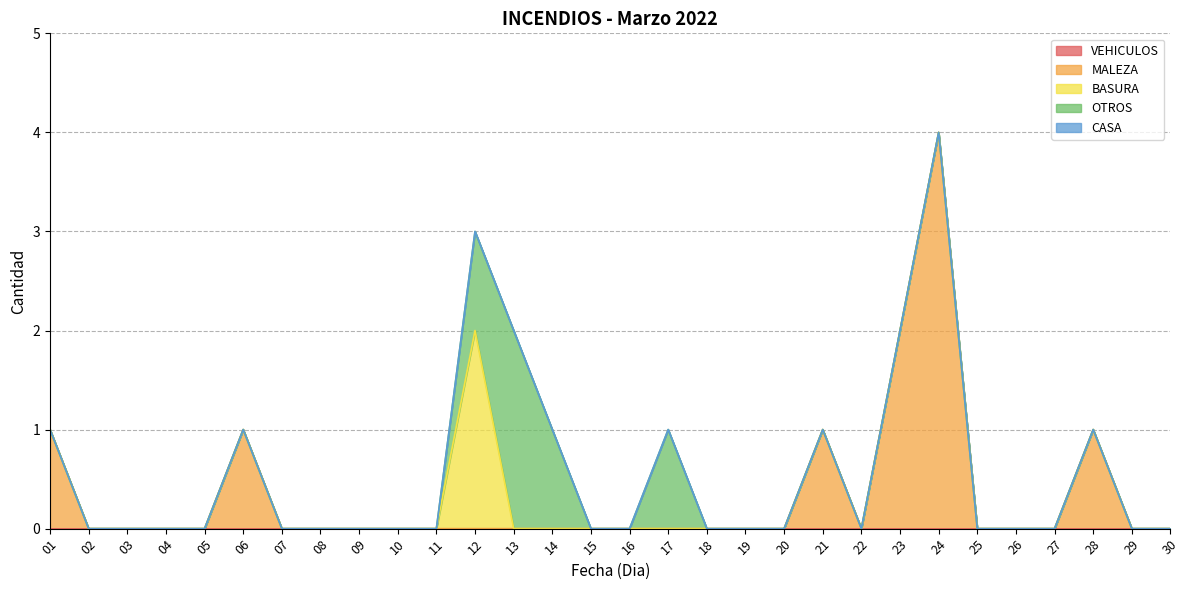

How many data points in BASURA are above 0?

1